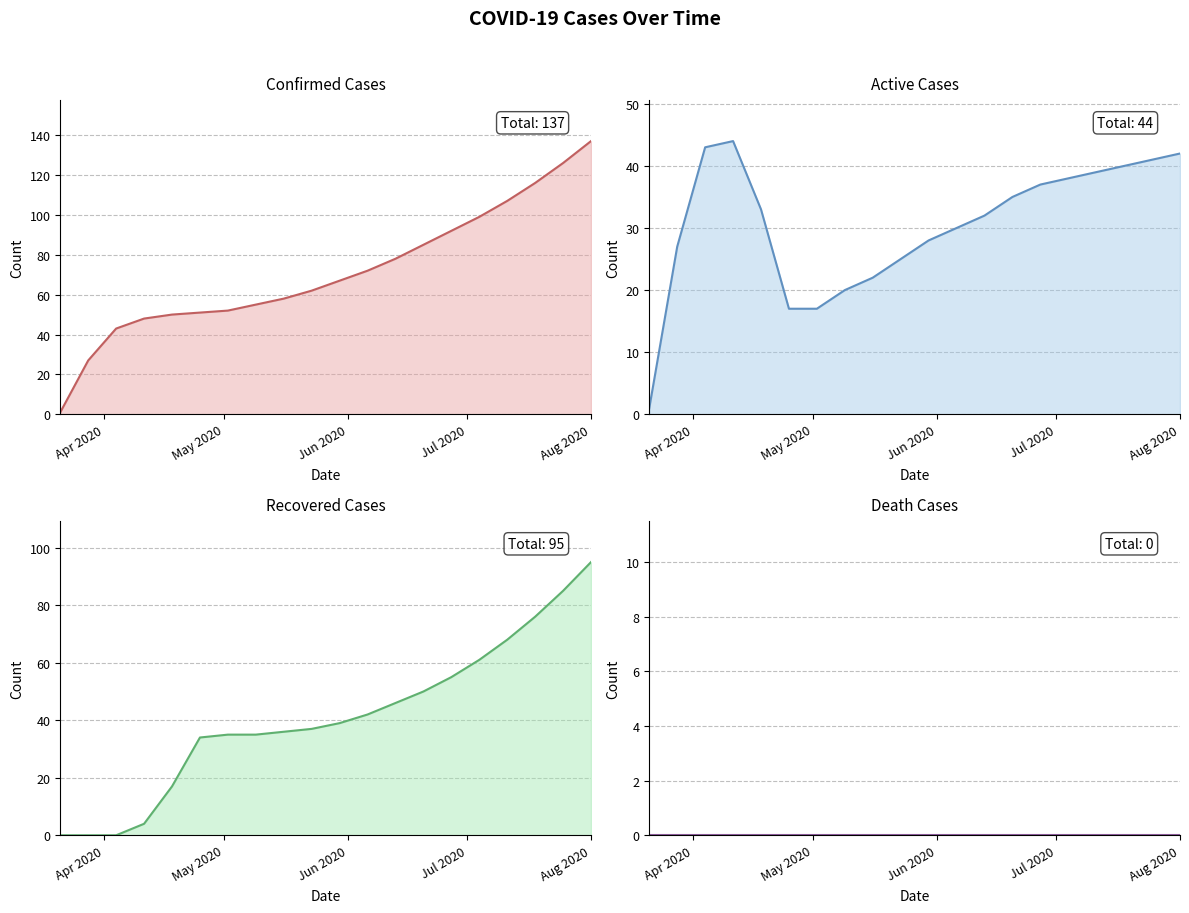

At which label does Death line reach its peak?

Apr 2020